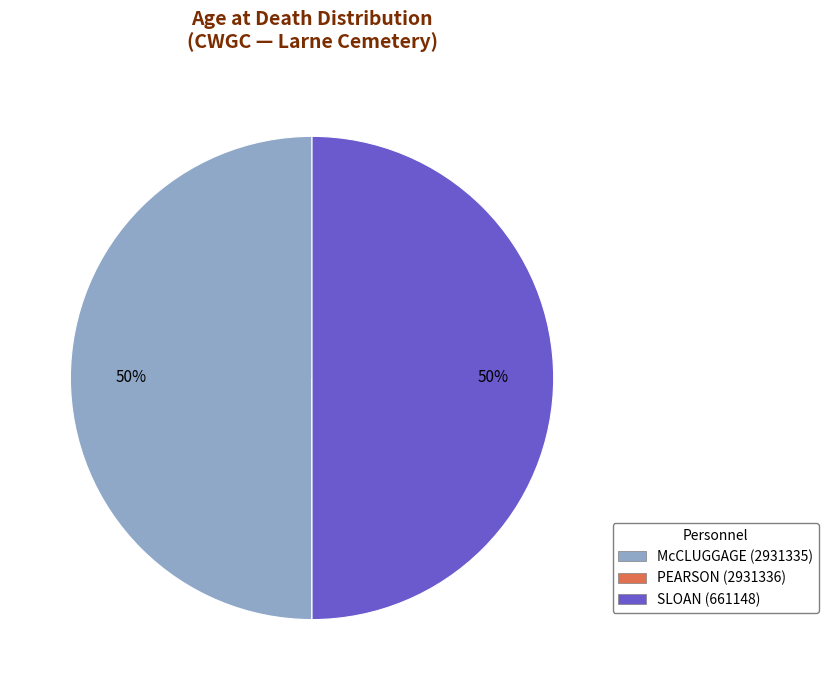

What percentage is the McCLUGGAGE (2931335) slice, to the nearest percent?

50%